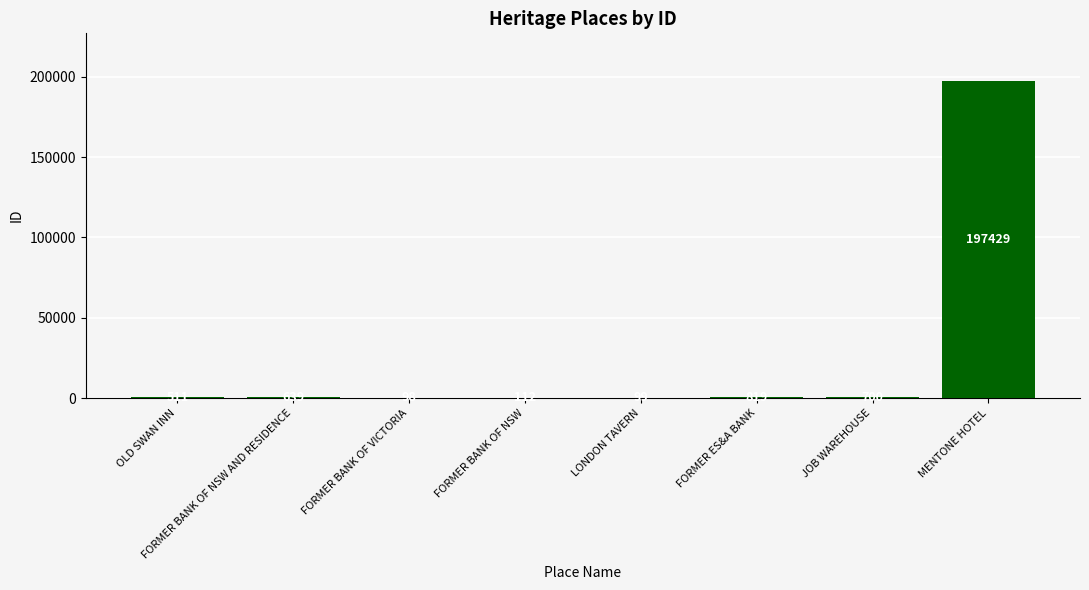

What is the average value?

25051